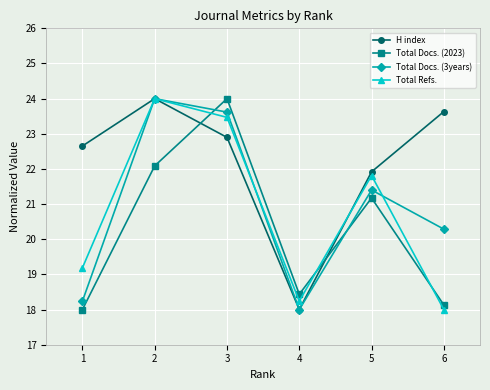

At which category does Total Docs. (2023) reach its first local valley?

4